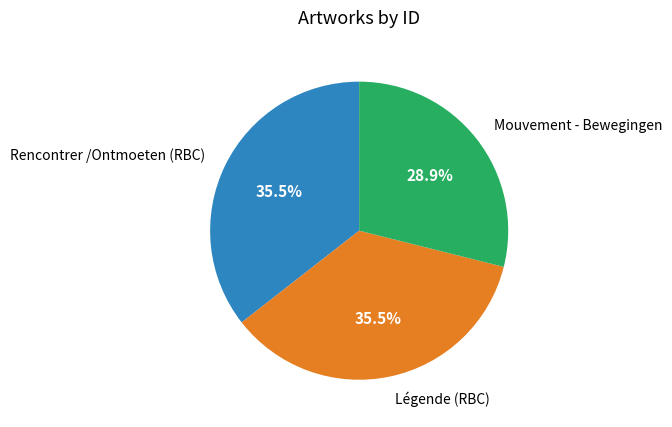

To the nearest percent, what is the difference between the largest and smallest slice percentages?

7%